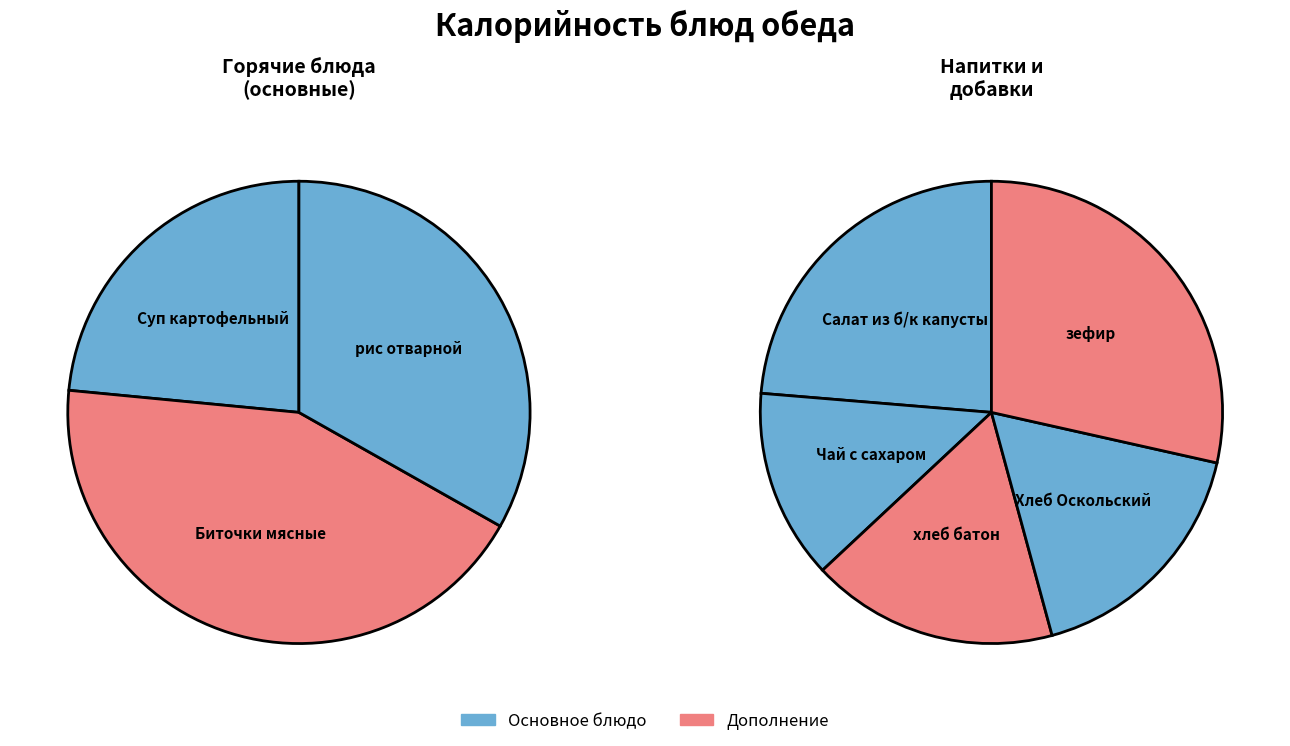

Between зефир and Биточки мясные, which is larger?

Биточки мясные